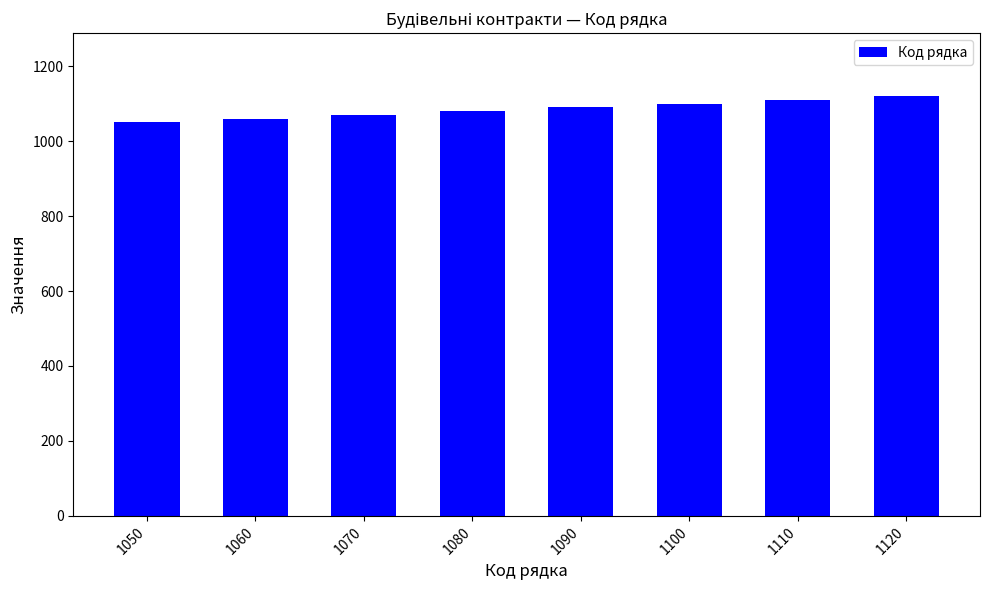

Reading left to right, what are all the values shown in this chart?

1050	1060	1070	1080	1090	1100	1110	1120